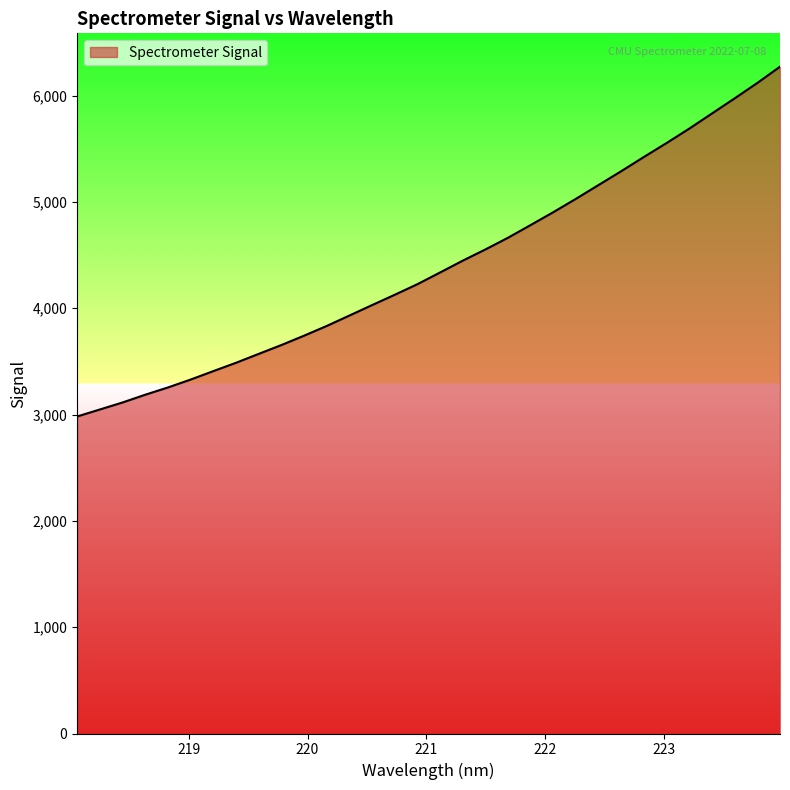

What is the greatest value displayed?

6272.2